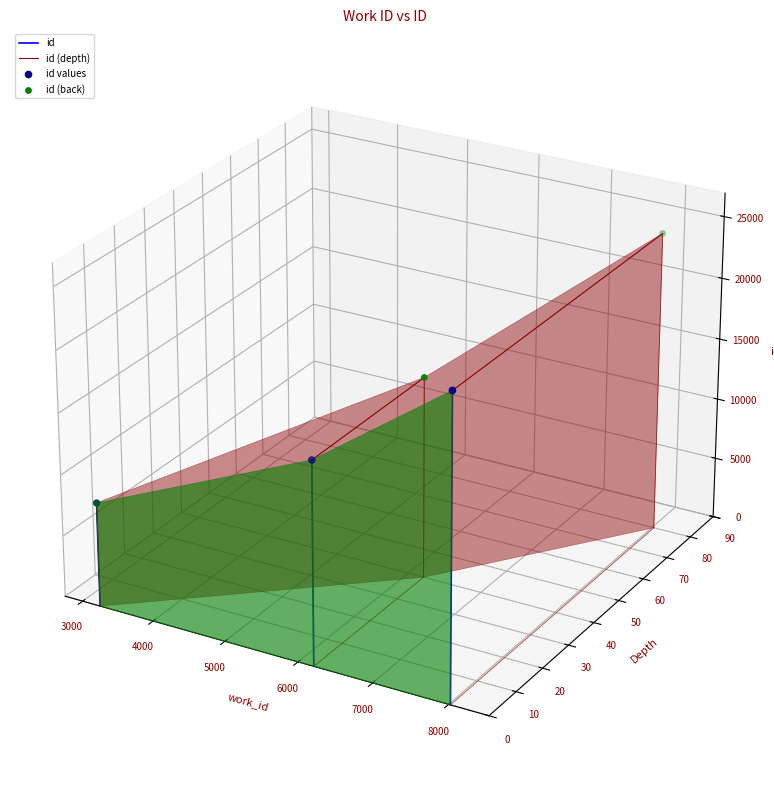

Between 6213 and 3250, which is larger?

6213